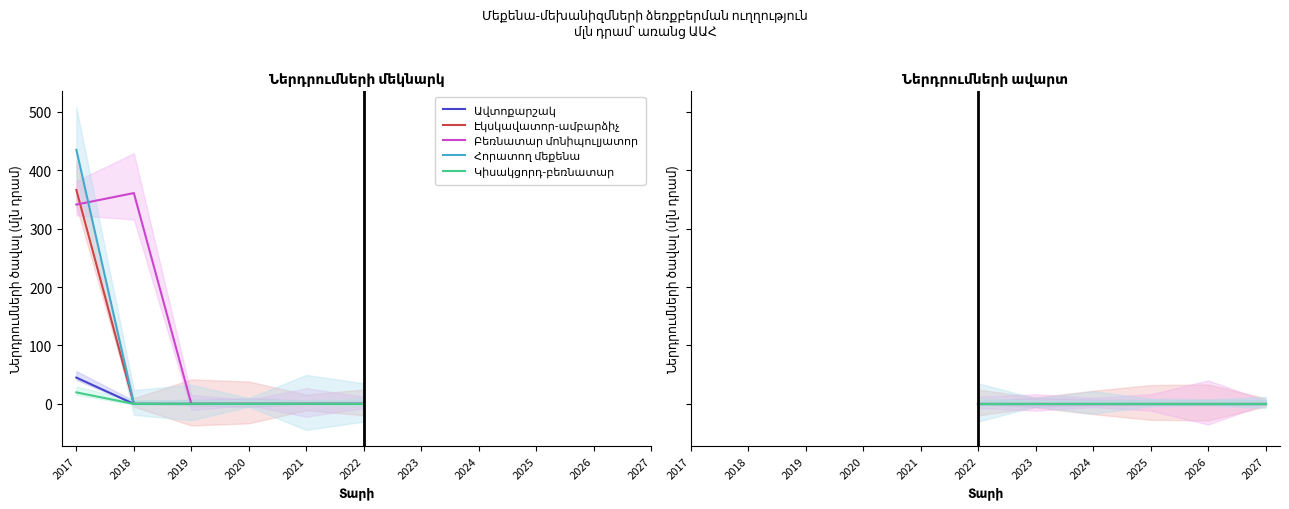

Is the value of Բեռնատար մոնիպուլյատոր at 2019 greater than the value of Կիսակցորդ-բեռնատար at 2023?

No